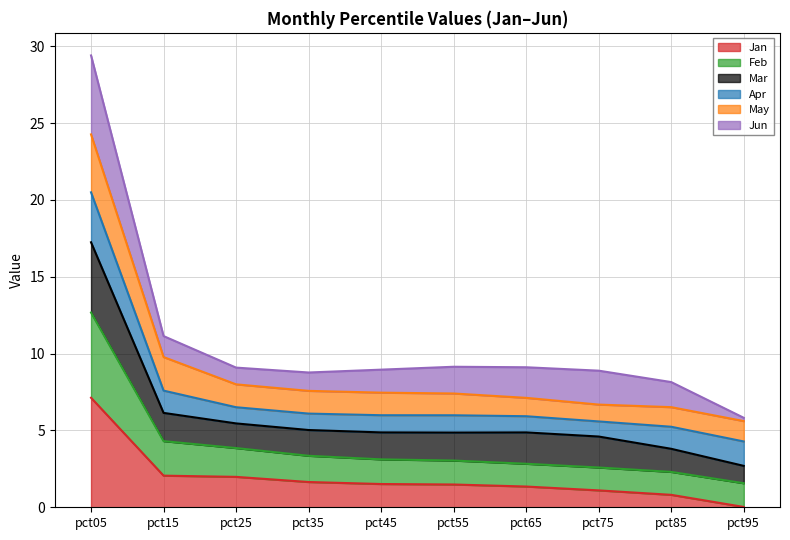

True or false: Feb and Jan intersect in this chart.

False